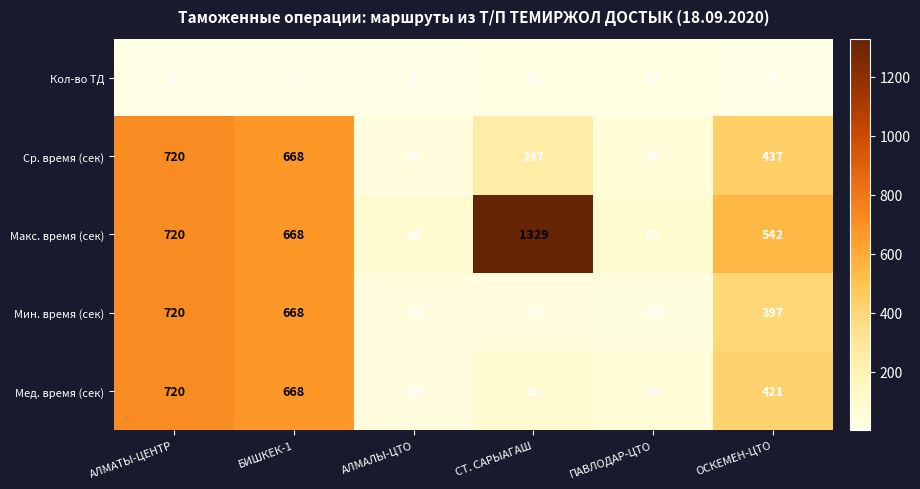

What is the average value of the Макс. время (сек) series?

571